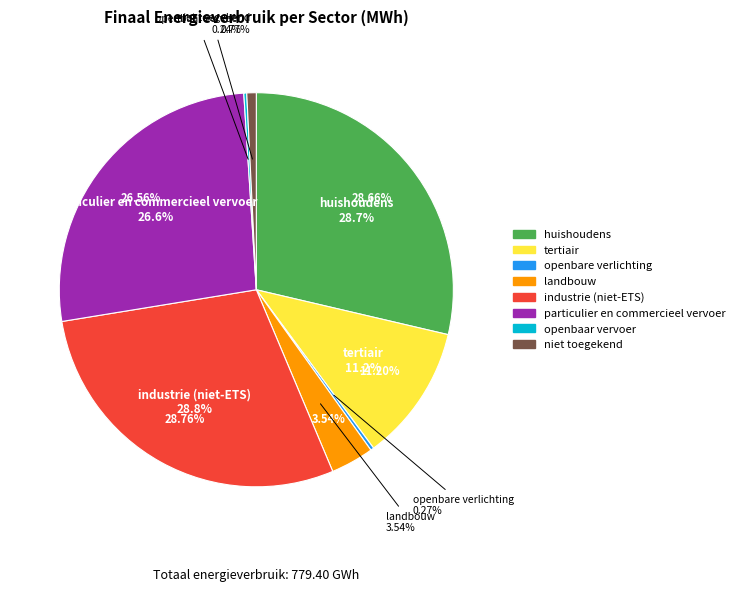

How many segments does this pie chart have?

8